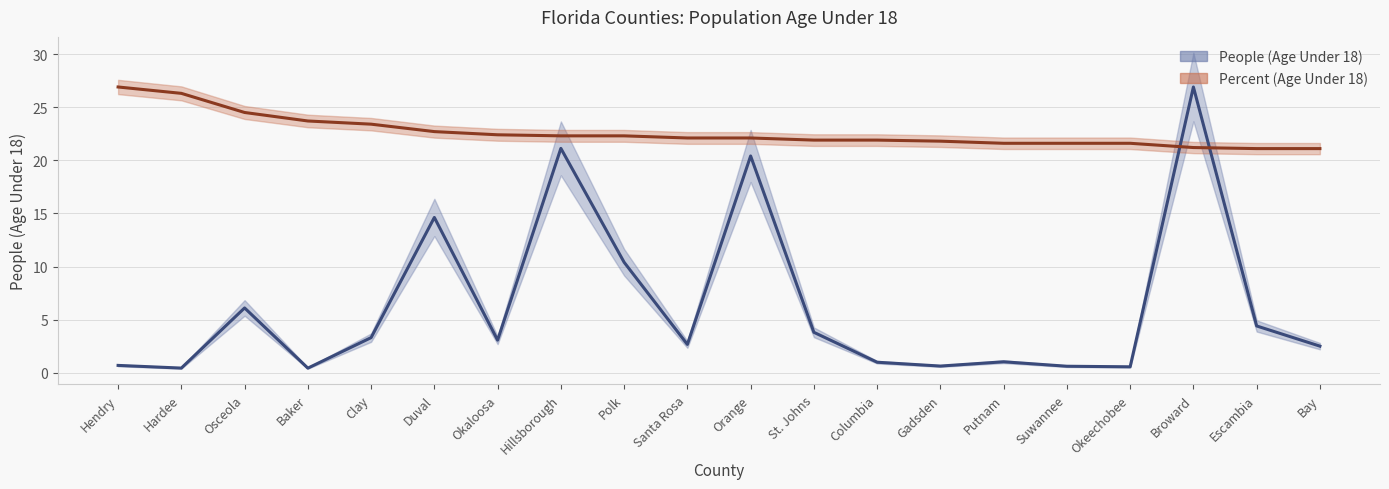

List the series in order of their overall mean, lowest first.

People (Age Under 18) line, Percent (Age Under 18) line